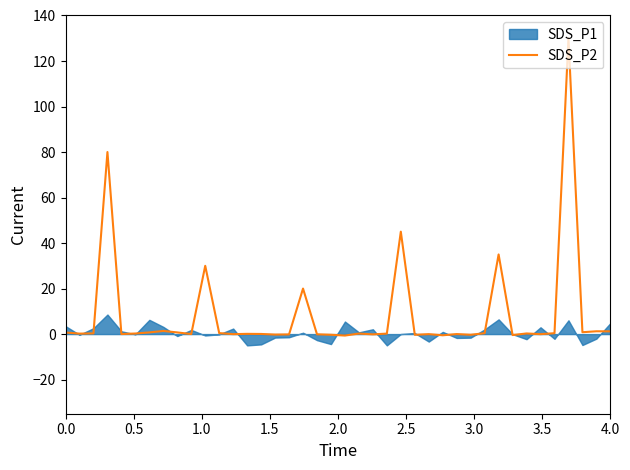

What is the greatest value displayed?

130.0